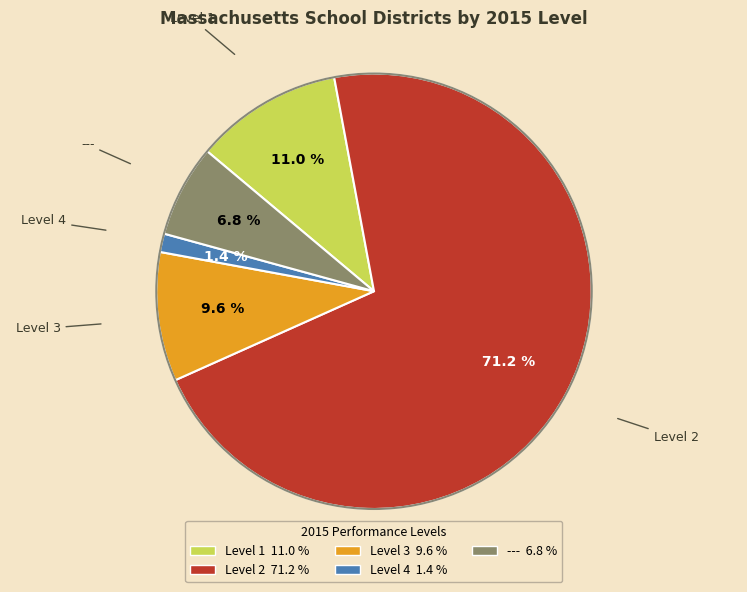

Which has a higher value, Level 3 or Level 4?

Level 3